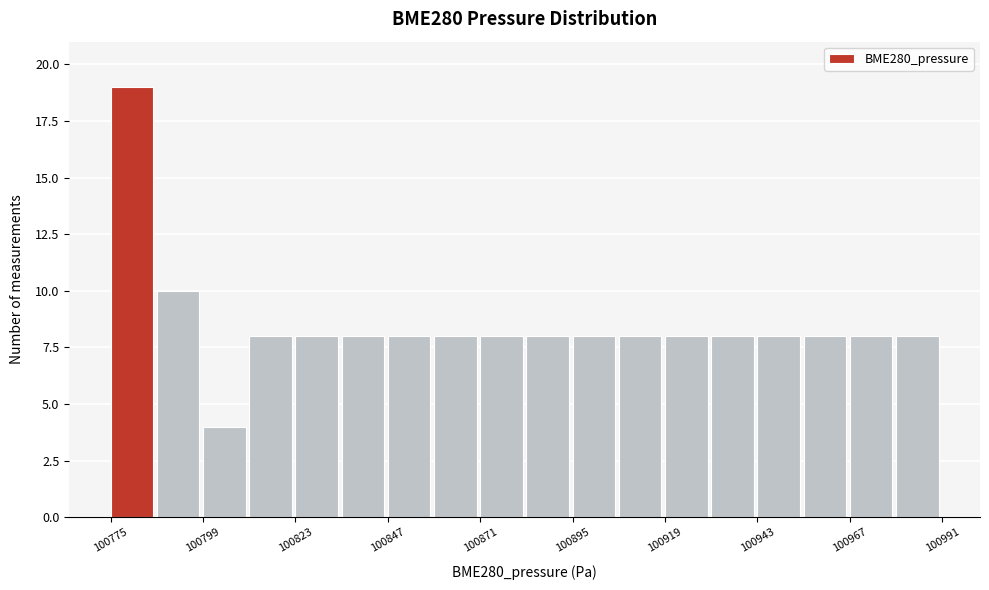

Read against the x-axis, roughly where is the centre of the tallest bar?

100780